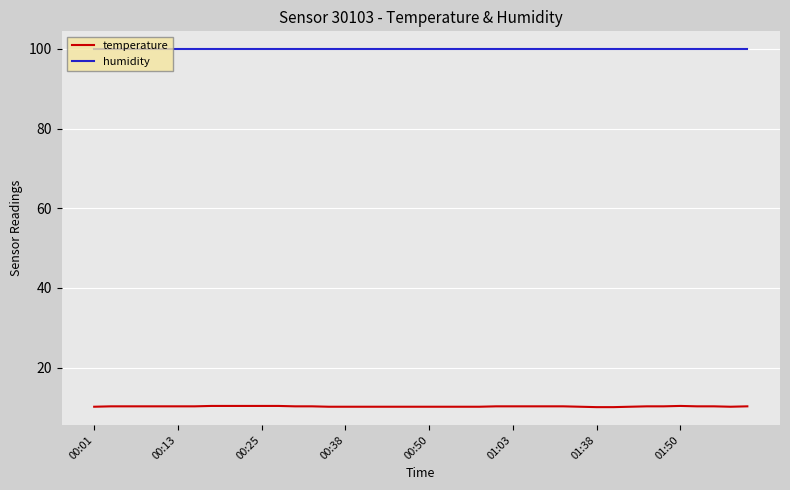

What are all the series names shown in the legend?

temperature, humidity